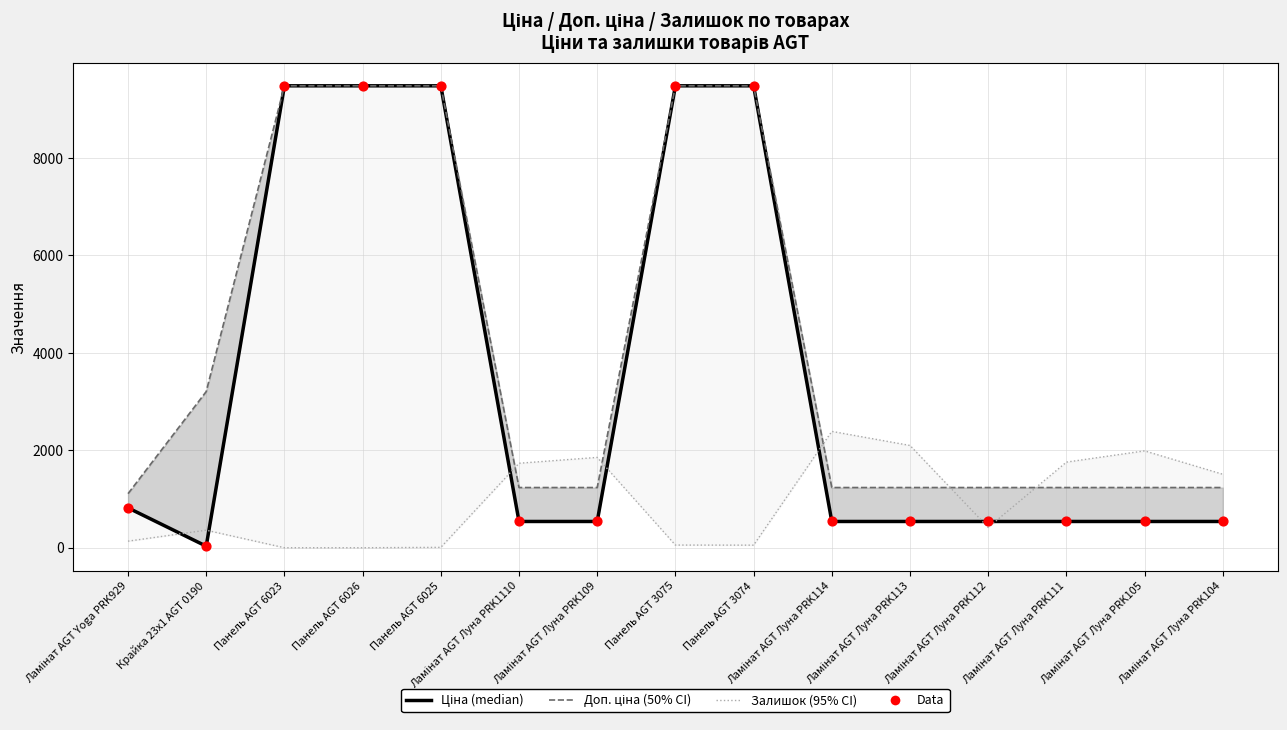

Which series reaches the minimum Y coordinate?

Залишок (95% CI)